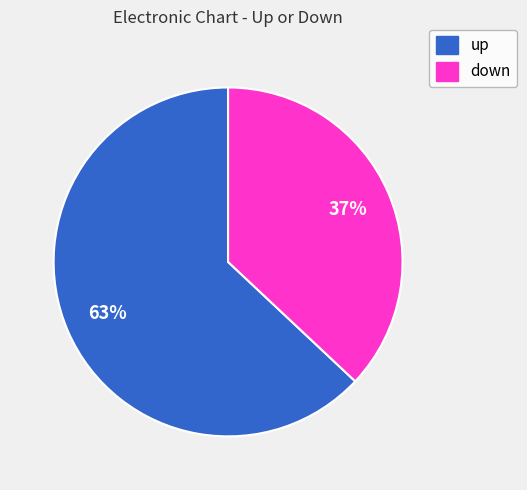

To the nearest percent, what percentage of the pie is down?

37%